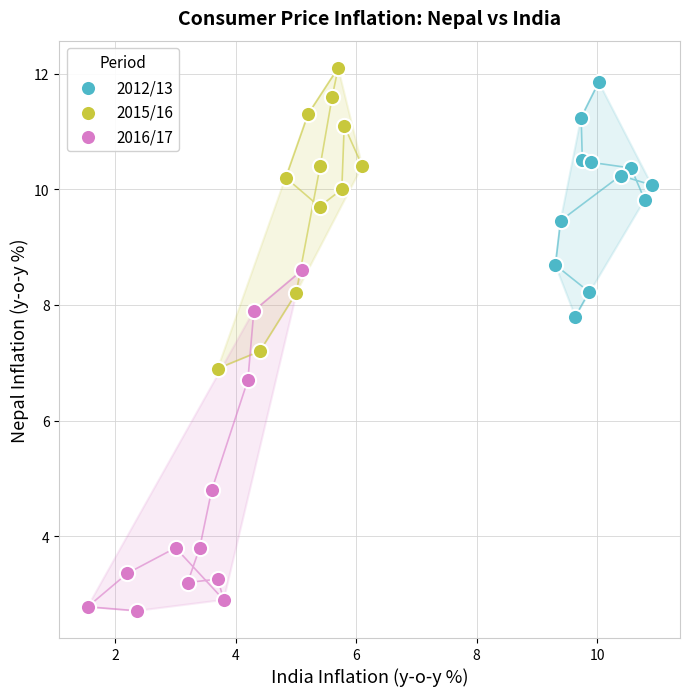

Which series has the widest spread of Y values?

2016/17